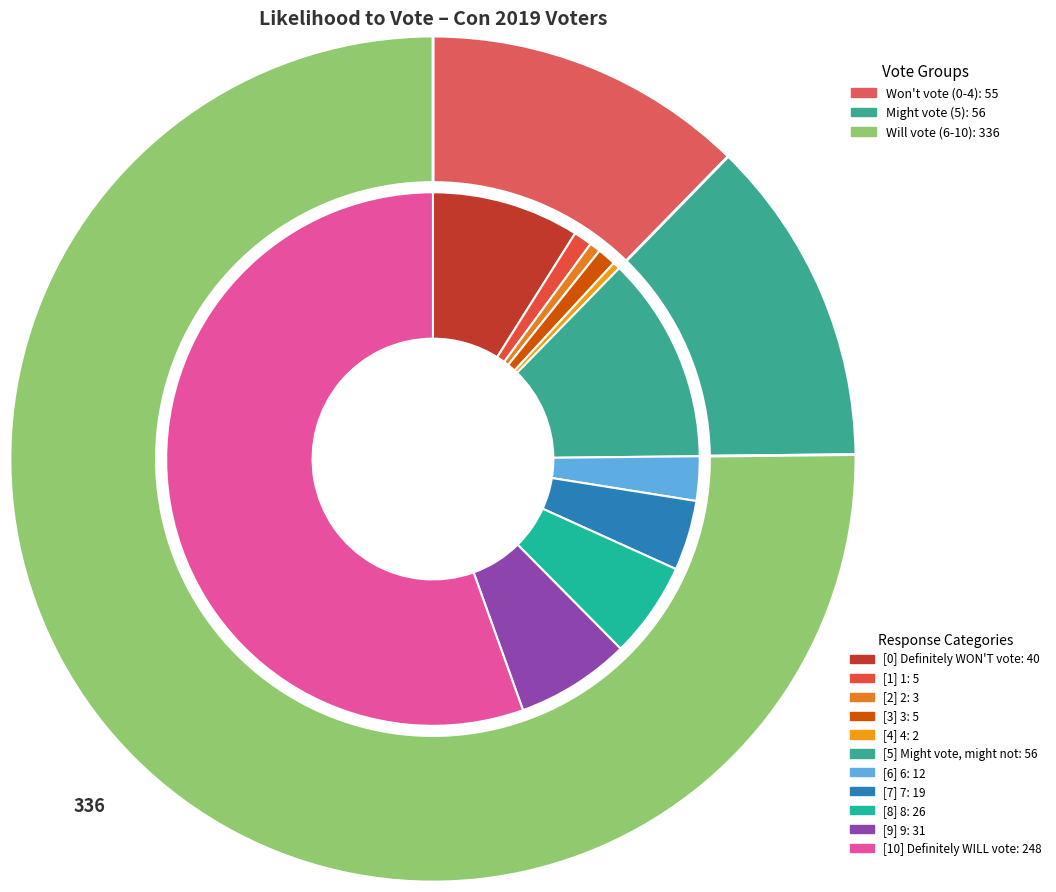

What percentage is the [7] 7 slice, to the nearest percent?

4%